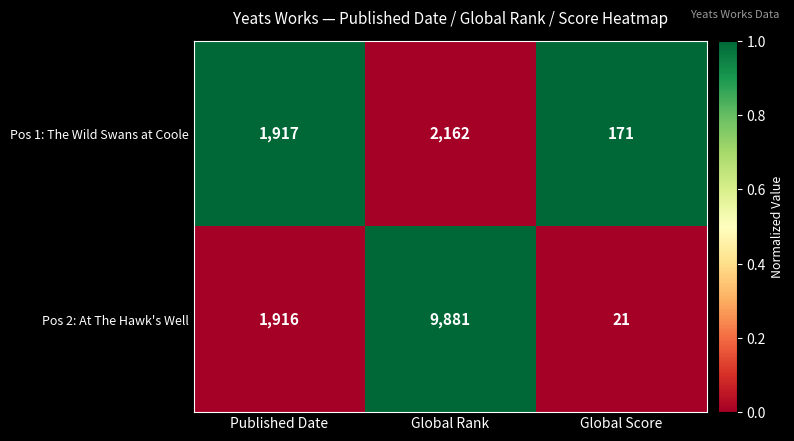

What is the spread (max minus min) of values at Global Score?

150